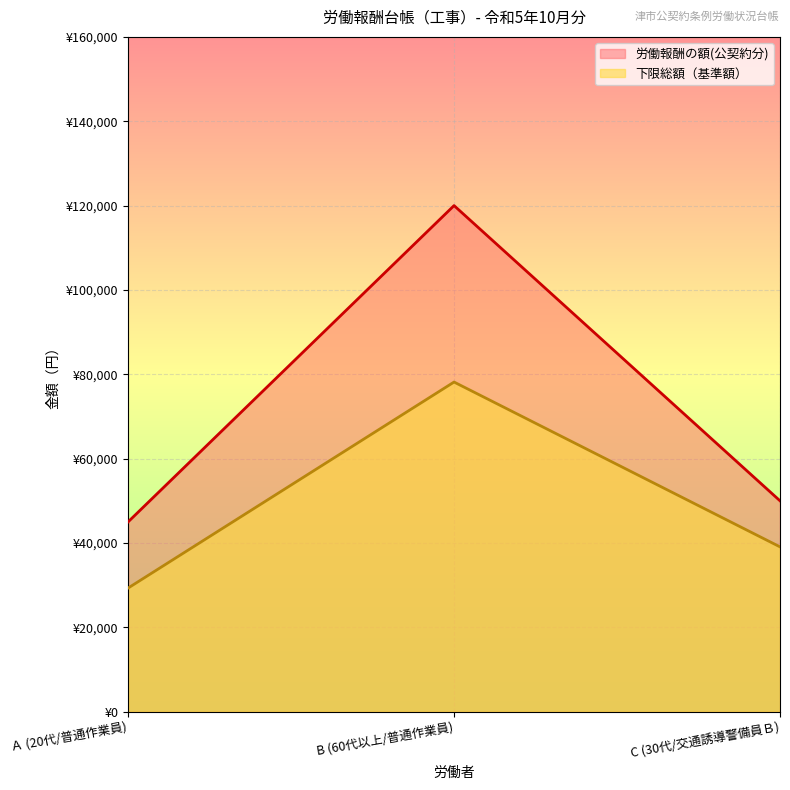

Reading left to right, extract all data points from this chart.

労働報酬の額(公契約分): 45000	120000	50000
下限総額（基準額）: 29310	78160	39080